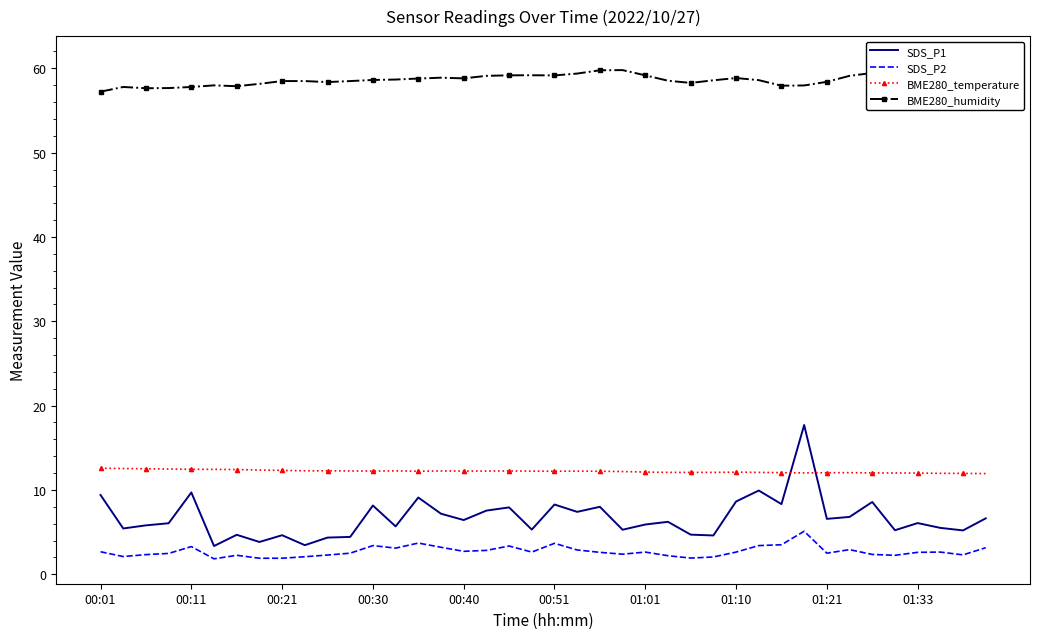

True or false: SDS_P2 and SDS_P1 cross at least once.

False